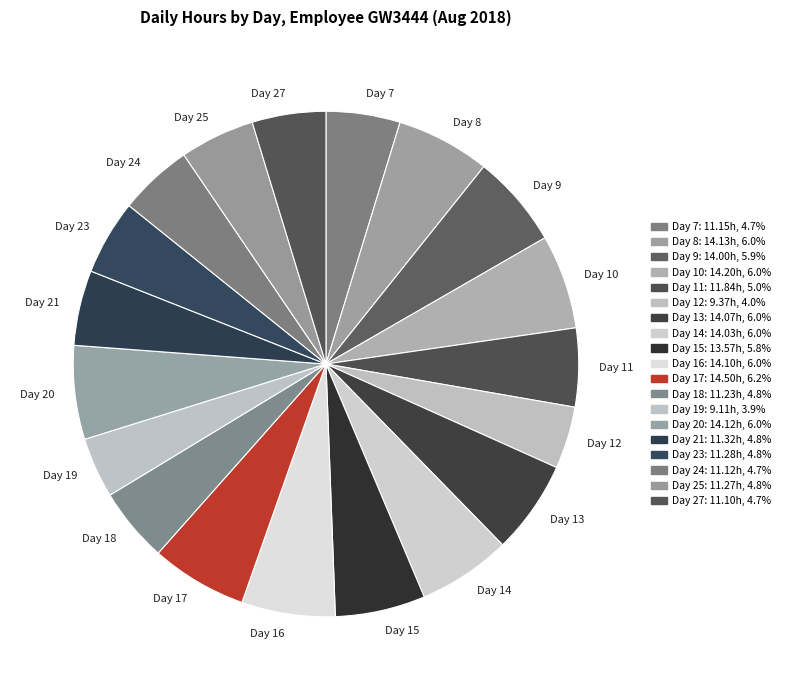

Is the sum of Day 8 and Day 15 greater than half?

No